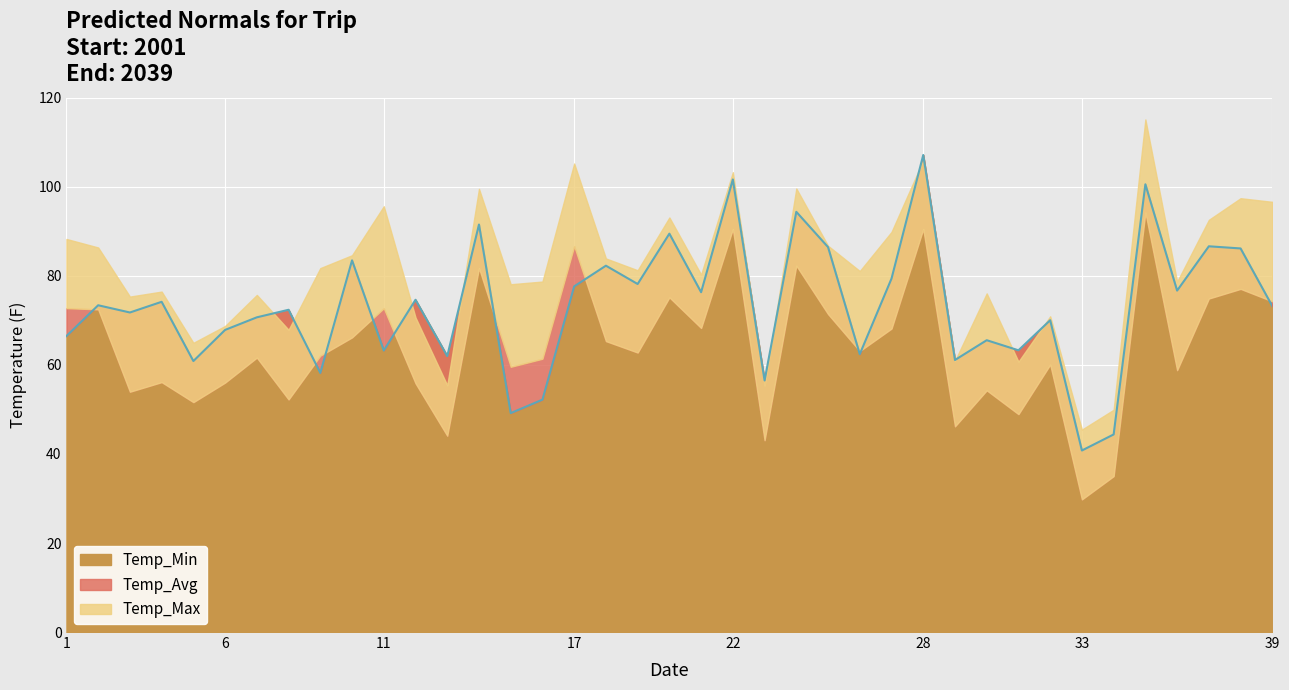

What is the maximum value for Temp_Min?

107.2